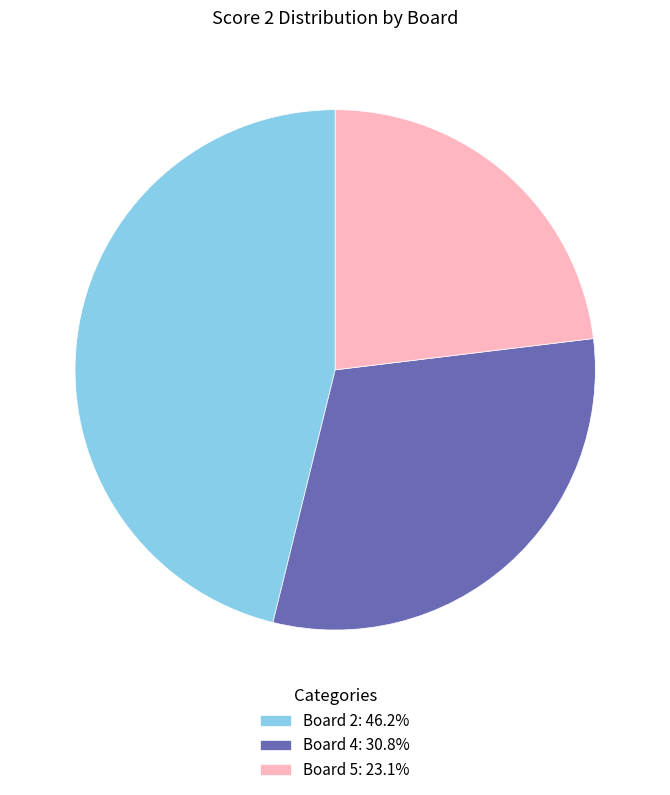

Which category has the smallest portion of the pie?

Board 5